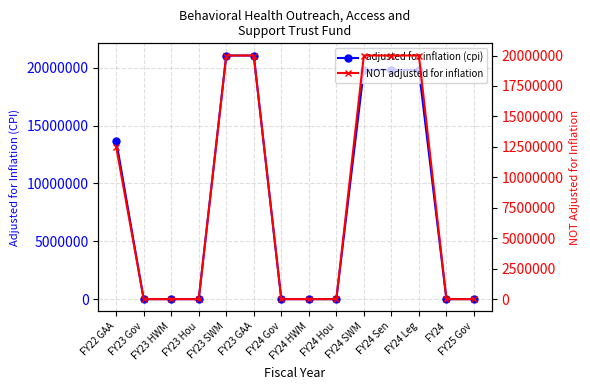

At which label is NOT adjusted for inflation closest to 10000000?

FY22 GAA